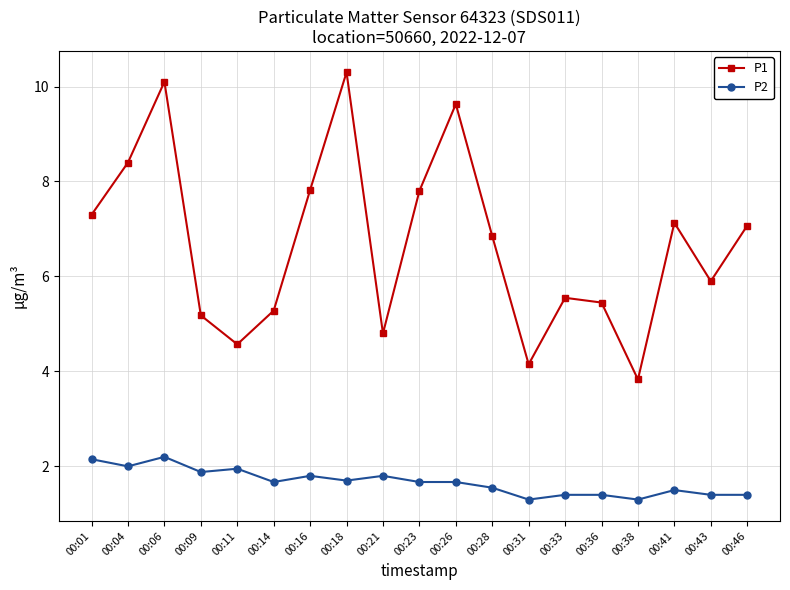

What is the difference between the highest and lowest values at 00:26?

8.0